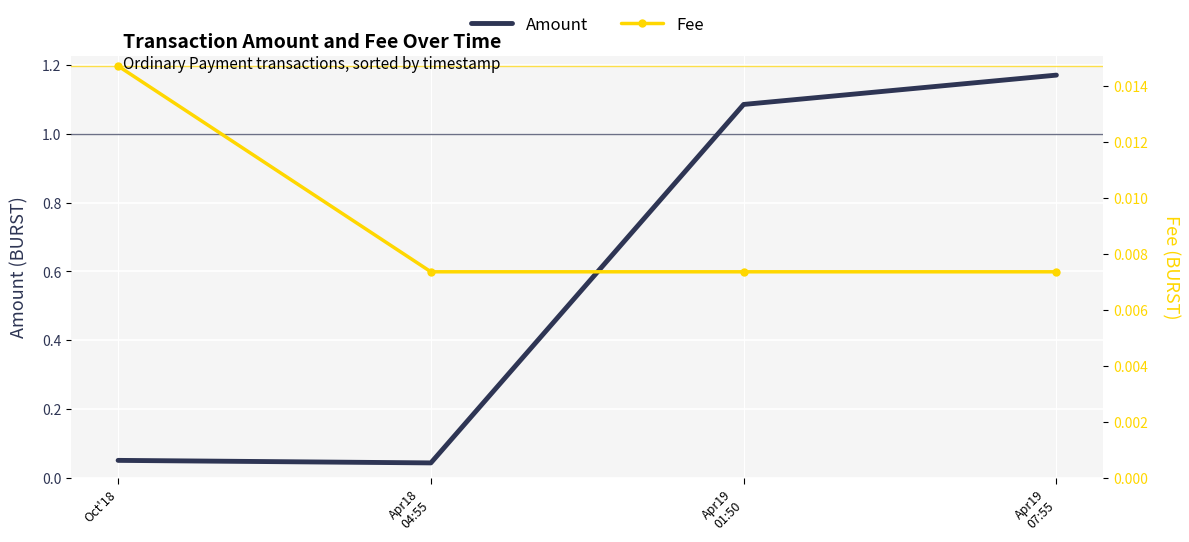

True or false: Fee and Amount cross at least once.

False